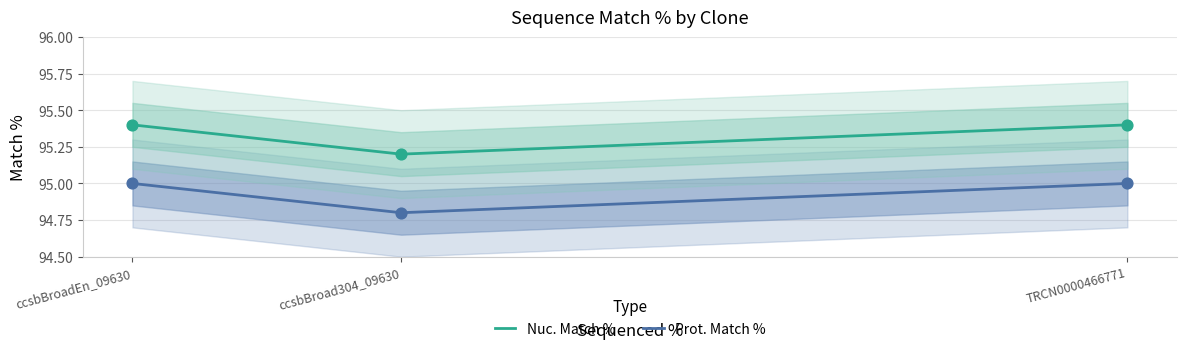

Is the value of Nuc. Match % at TRCN0000466771 greater than the value of Prot. Match % at TRCN0000466771?

Yes